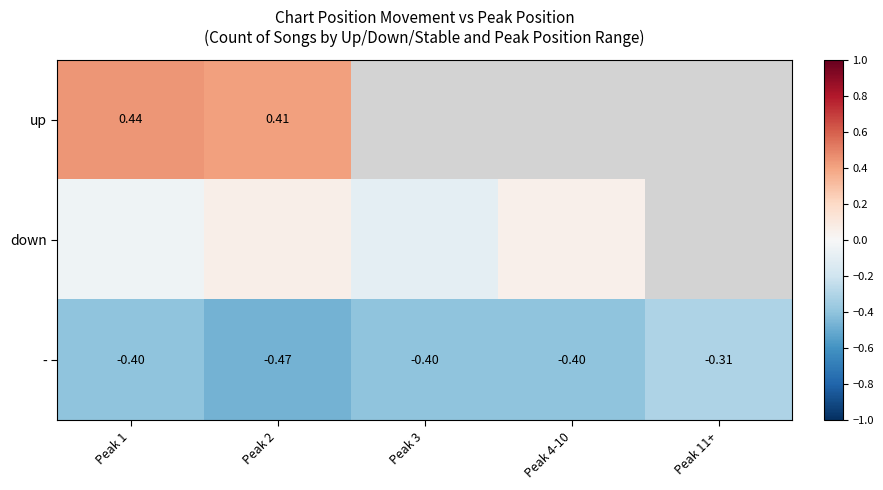

Which category has the highest value in the down series?

Peak 2